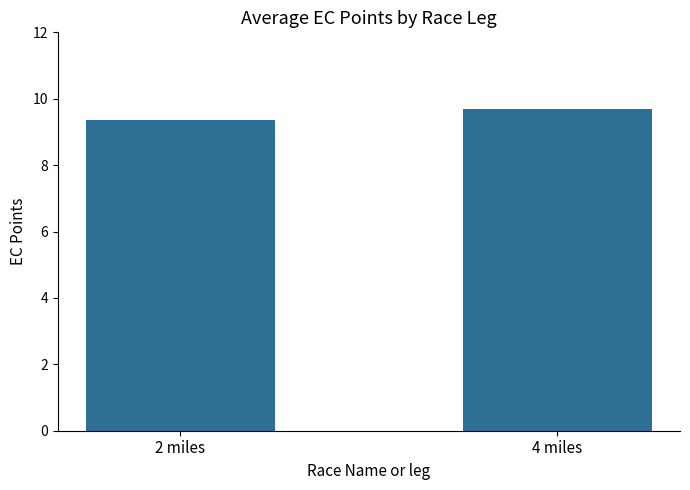

What is the maximum value shown in the chart?

9.7